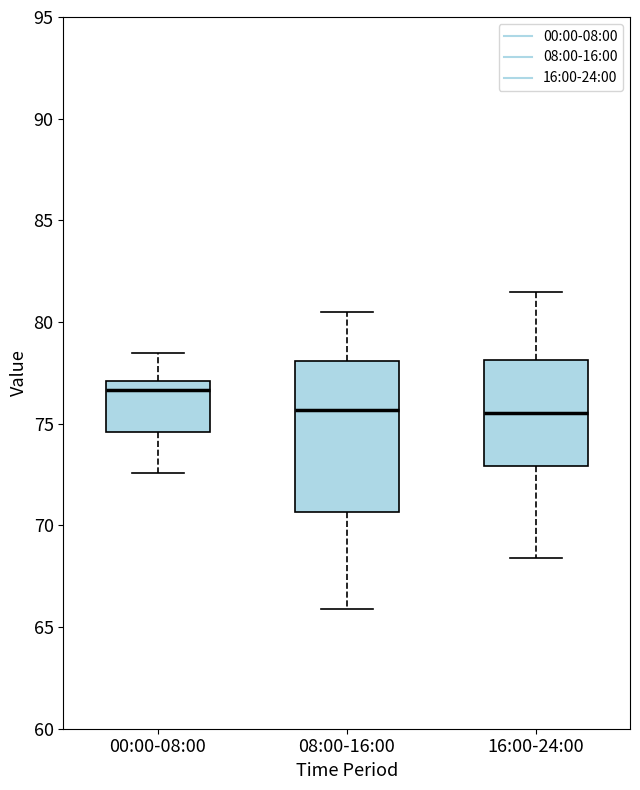

Comparing the boxes themselves (not the whiskers), which one is the tallest?

08:00-16:00